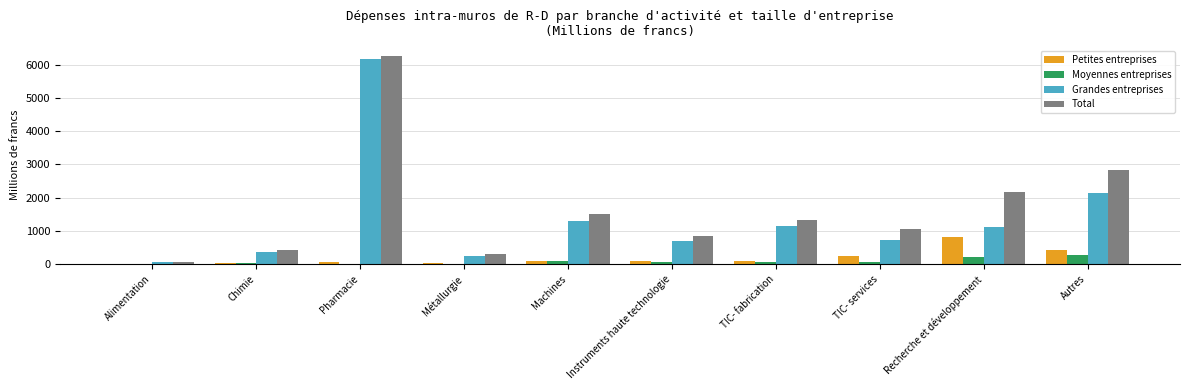

At which category is the sum across all series the highest?

Pharmacie